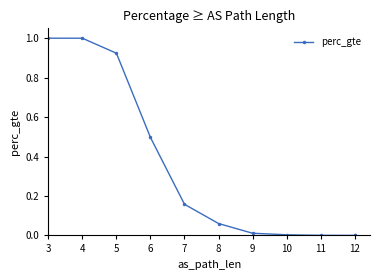

Which label corresponds to the largest value in the chart?

3